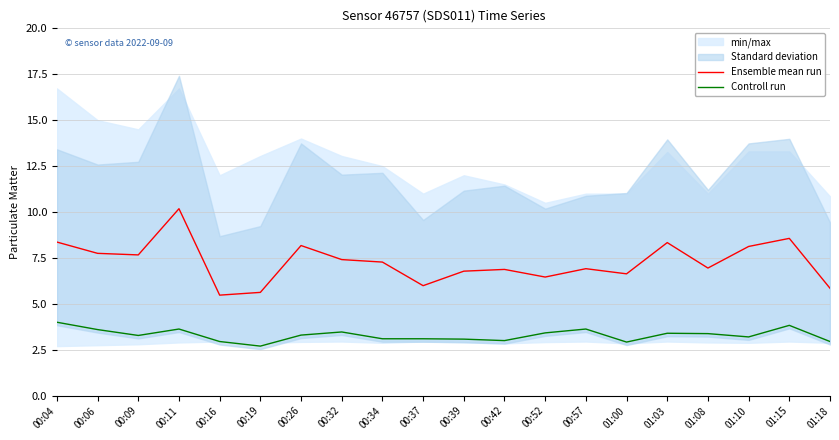

Which series has the largest range (max minus min)?

Ensemble mean run